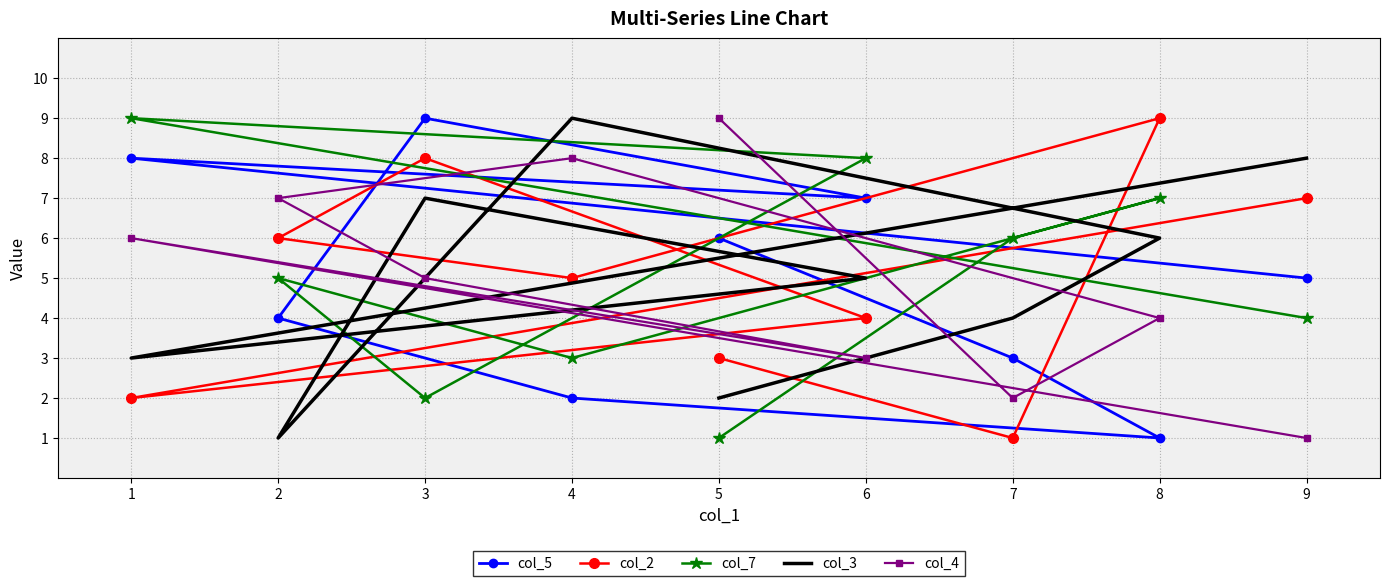

Reading left to right, list all the values displayed in this chart.

col_5: 5=6	7=3	8=1	4=2	2=4	3=9	6=7	1=8	9=5
col_2: 5=3	7=1	8=9	4=5	2=6	3=8	6=4	1=2	9=7
col_7: 5=1	7=6	8=7	4=3	2=5	3=2	6=8	1=9	9=4
col_3: 5=2	7=4	8=6	4=9	2=1	3=7	6=5	1=3	9=8
col_4: 5=9	7=2	8=4	4=8	2=7	3=5	6=3	1=6	9=1